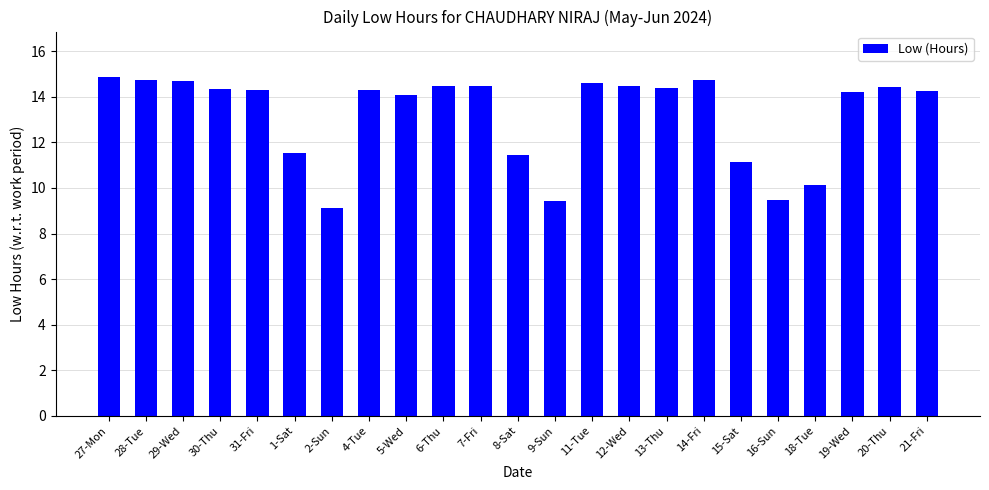

The value at 13-Thu is 14.4. True or false?

True